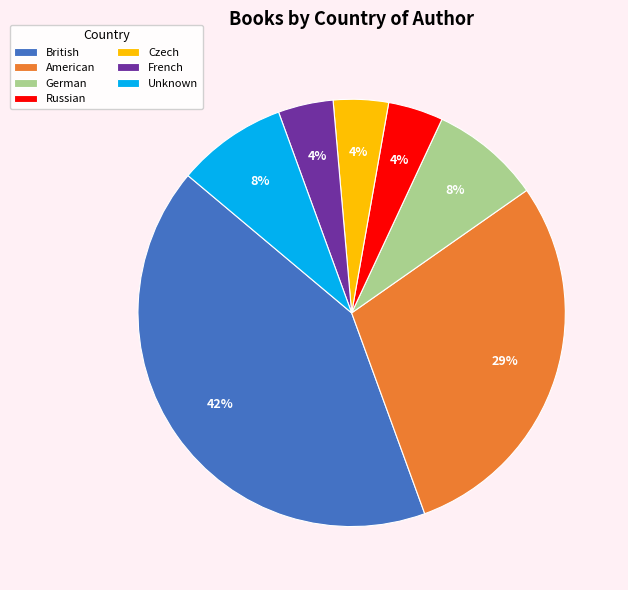

Combined, do Russian and American account for over 50%?

No